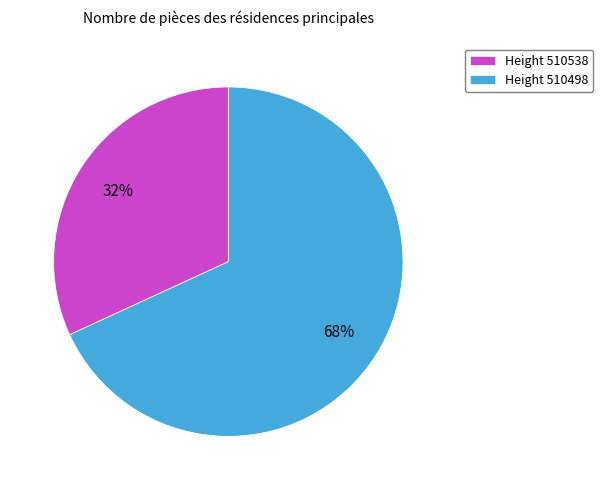

Do Height 510538 and Height 510498 together represent more than half of the pie?

Yes